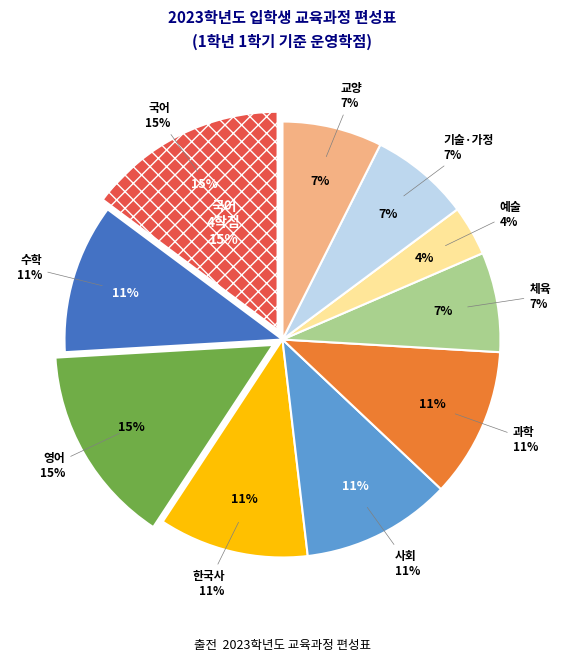

How many slices are in this pie chart?

10